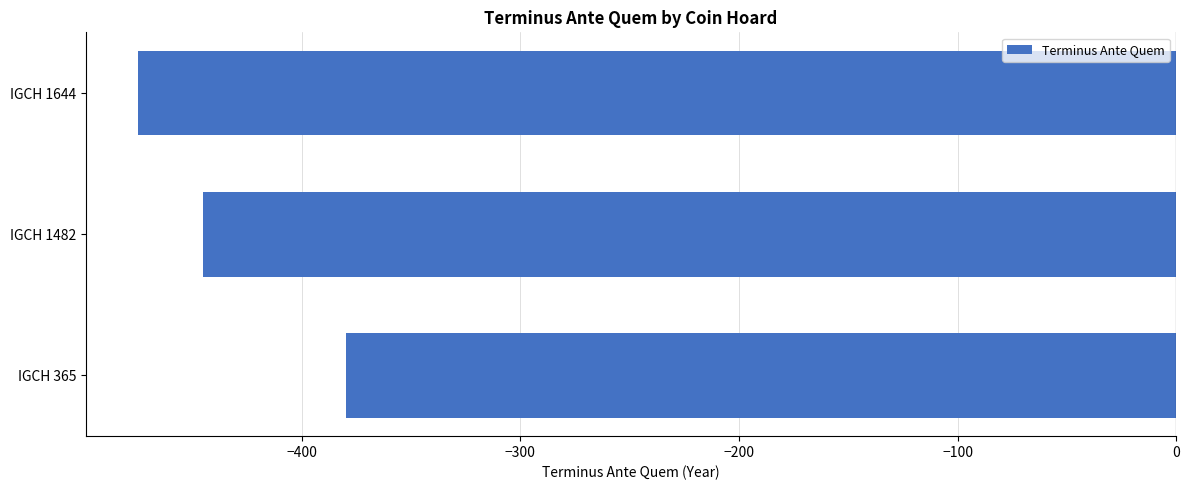

Reading top to bottom, list all the values displayed in this chart.

IGCH 1644=-475	IGCH 1482=-445	IGCH 365=-380